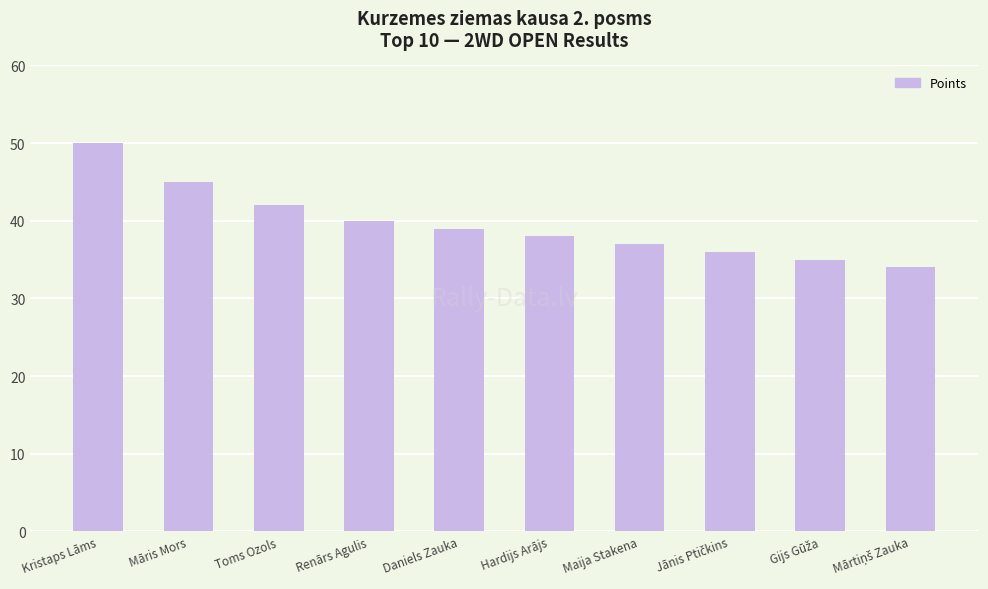

Which has a higher value, Renārs Agulis or Kristaps Lāms?

Kristaps Lāms